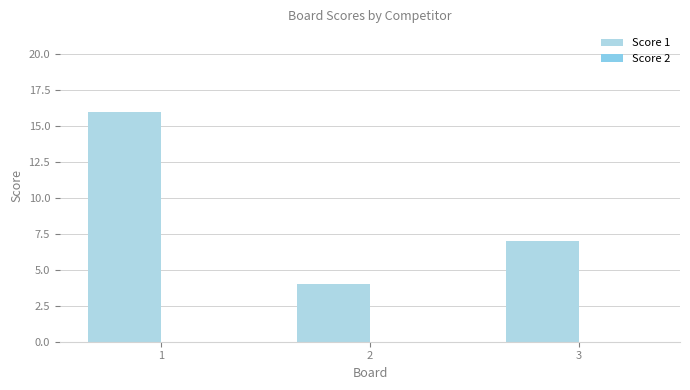

Which has a higher value, 2 or 1?

1